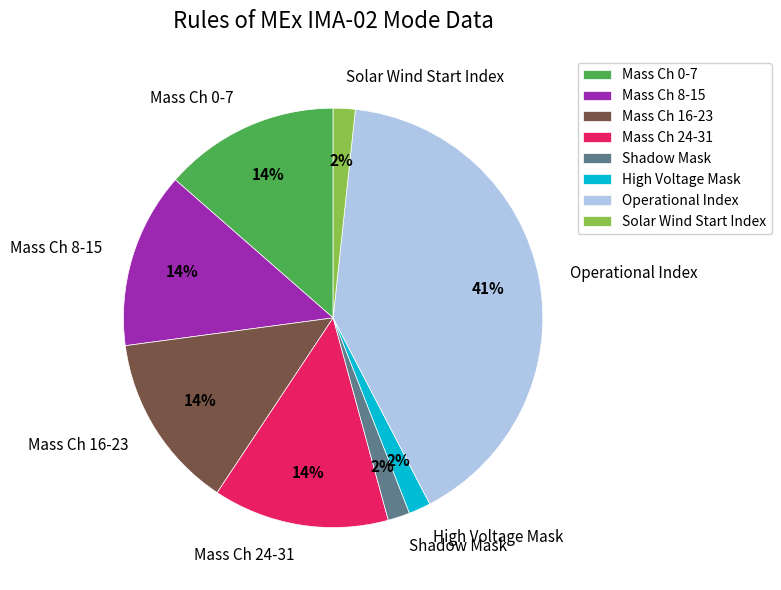

Count the number of slices in the pie.

8